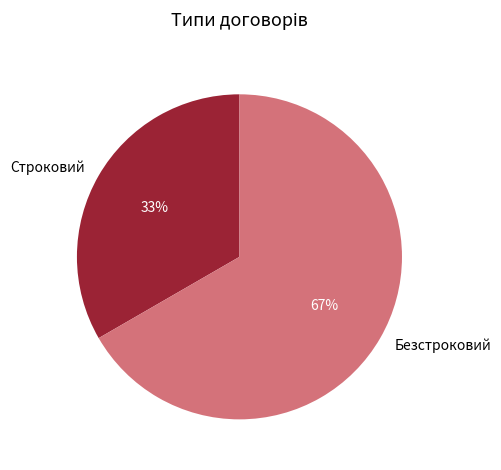

How many slices are in this pie chart?

2